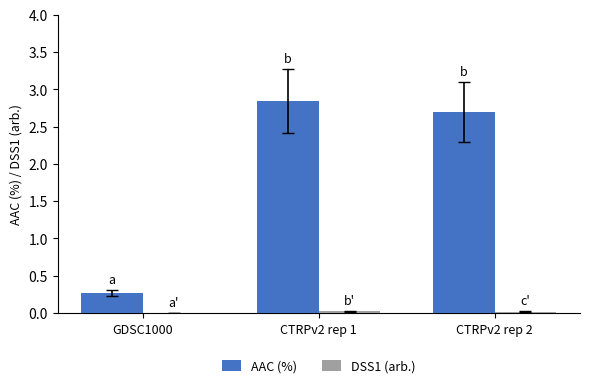

The value of AAC (%) at GDSC1000 is 0.3. True or false?

True